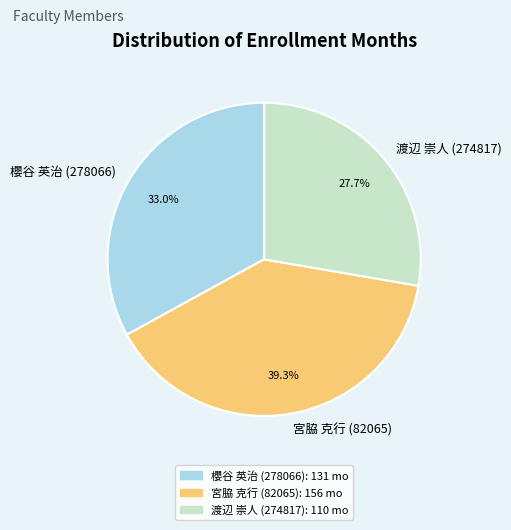

The 宮脇 克行 (82065) slice represents 51% of the pie. True or false?

False